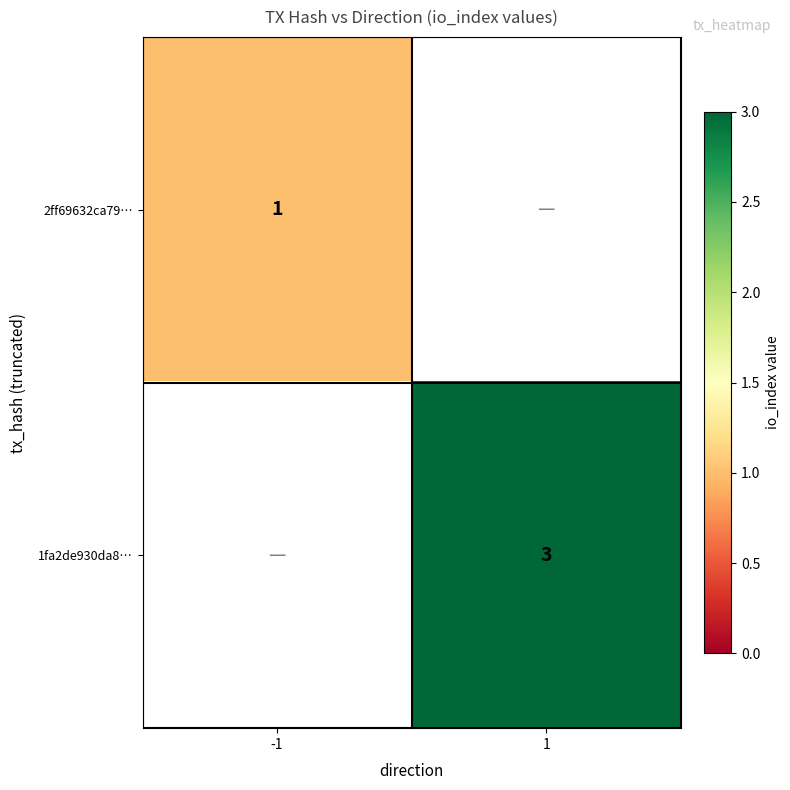

The value of 2ff69632ca79… at -1 is 1.7. True or false?

False